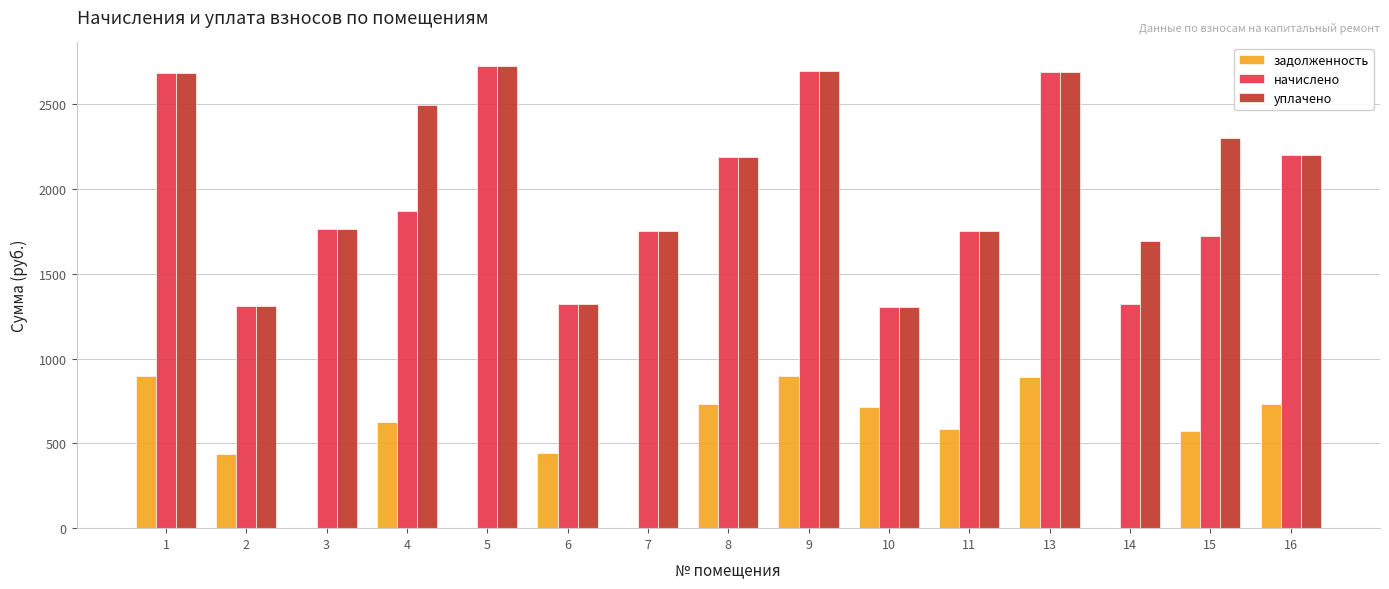

What is the highest value of the уплачено series?

2727.4